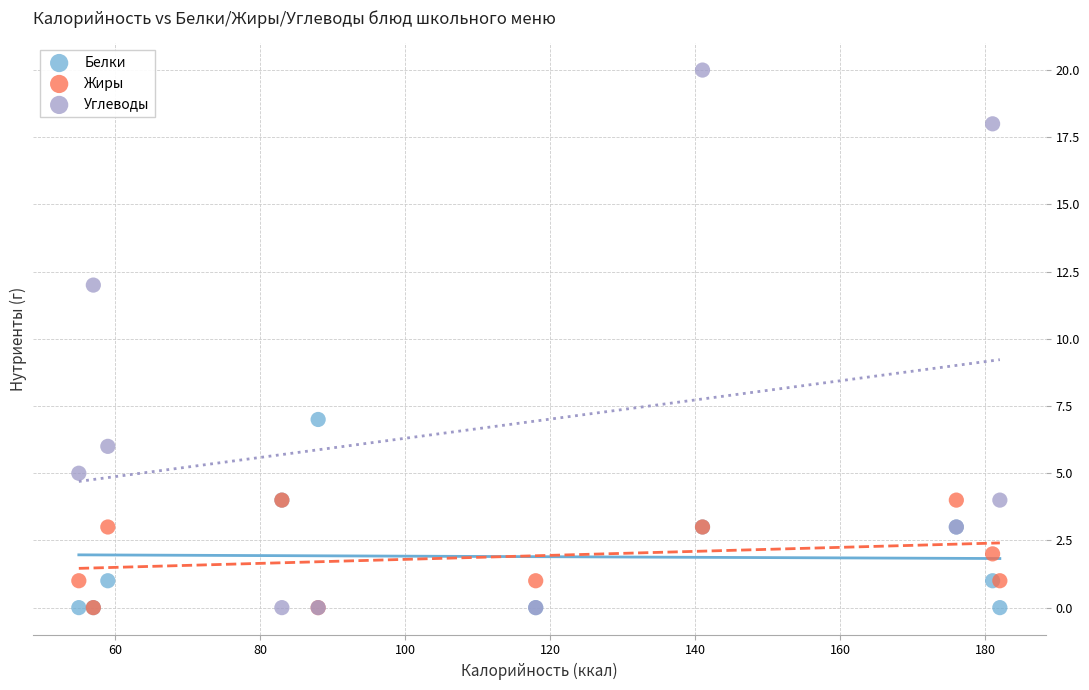

Which series contains the highest Y value?

Углеводы